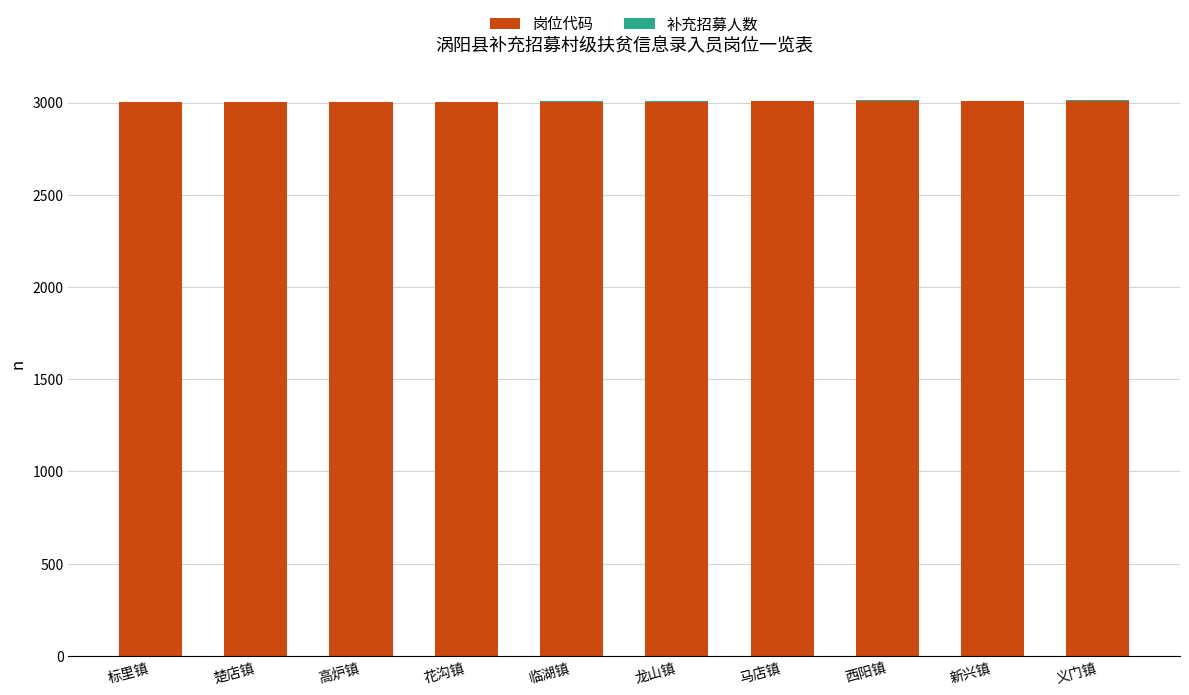

What is the sum of all 岗位代码 values?

30055